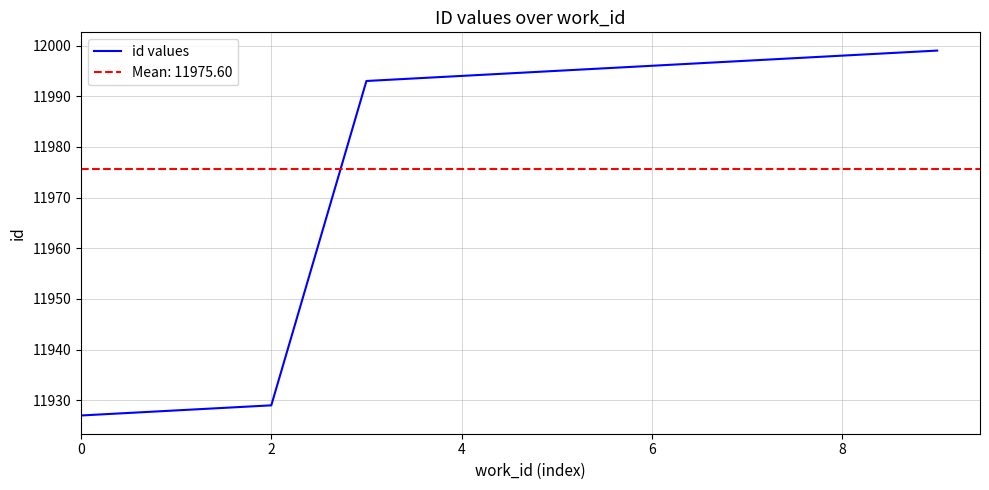

What is the sum of all values?

119756